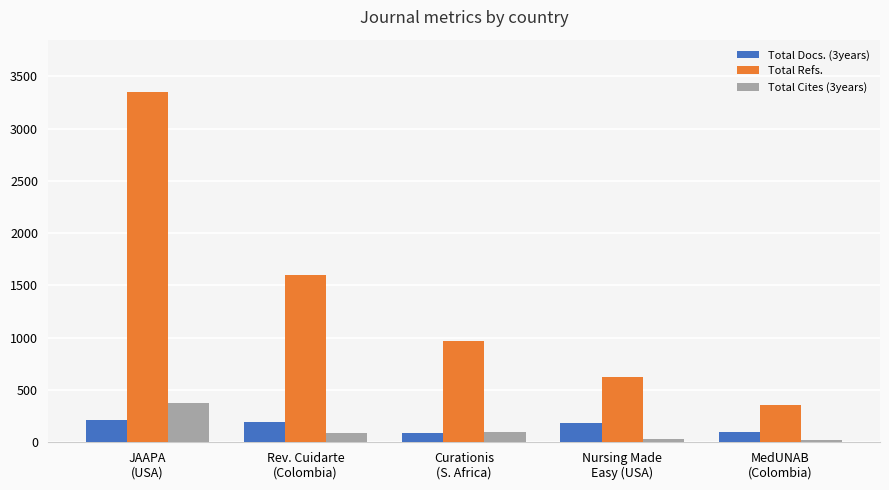

How many data points in Total Refs. are less than 971?

2